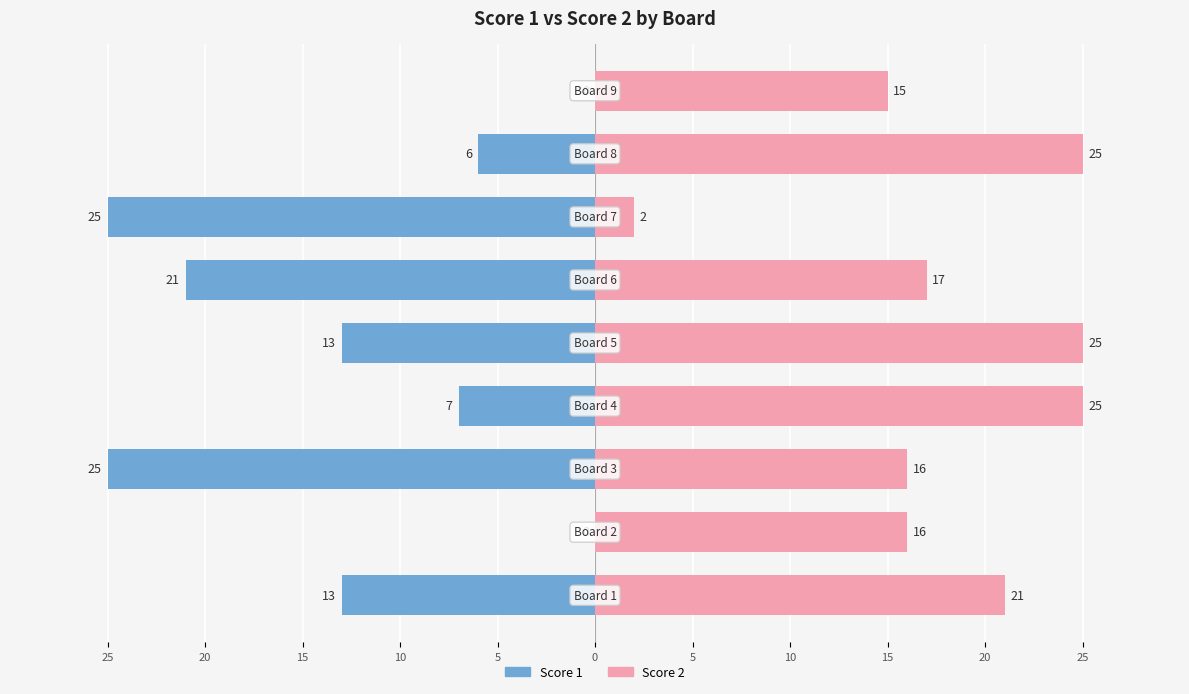

Rank the series at 0 from highest to lowest value.

Score 2, Score 1